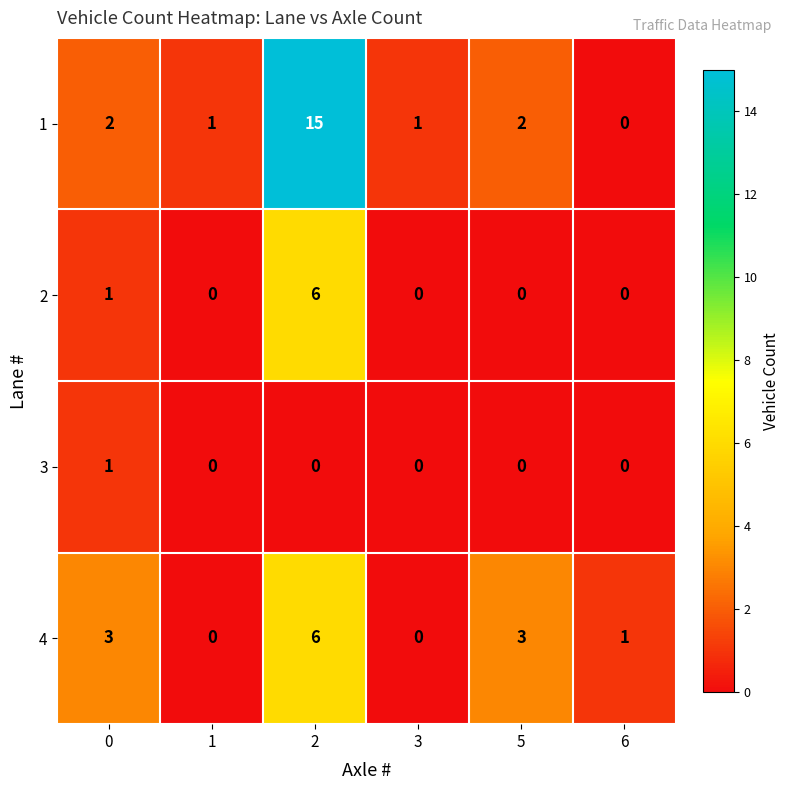

What is the highest value of the 2 series?

6